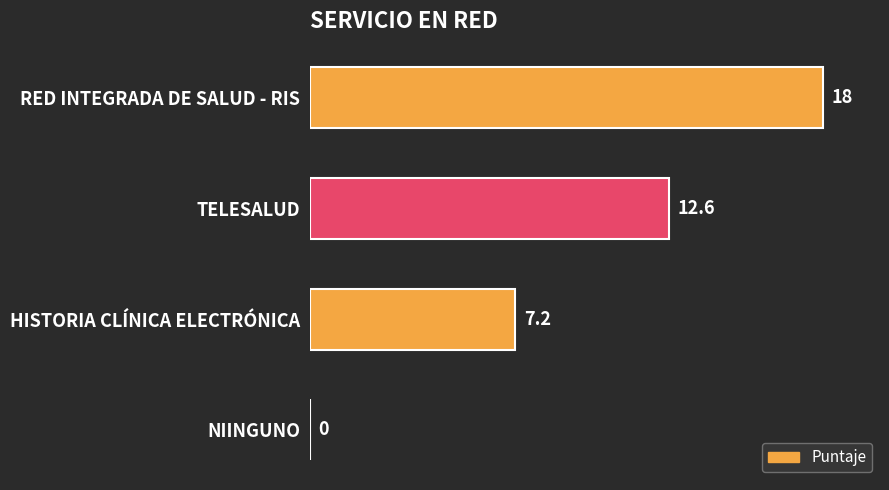

Approximately how many times larger is the value at TELESALUD compared to RED INTEGRADA DE SALUD - RIS?

0.7